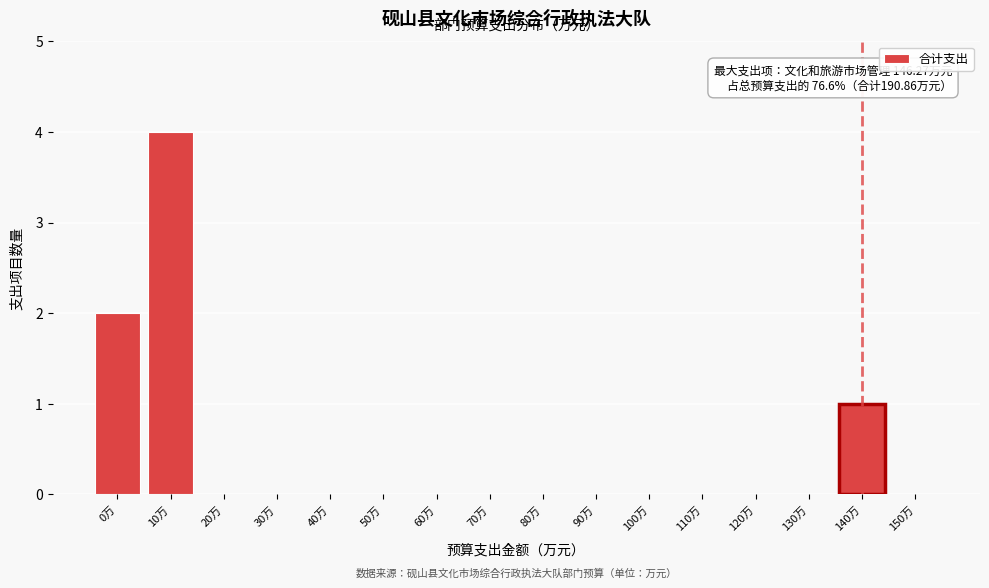

Reading left to right, list all the values displayed in this chart.

0万=2	10万=4	20万=0	30万=0	40万=0	50万=0	60万=0	70万=0	80万=0	90万=0	100万=0	110万=0	120万=0	130万=0	140万=1	150万=0